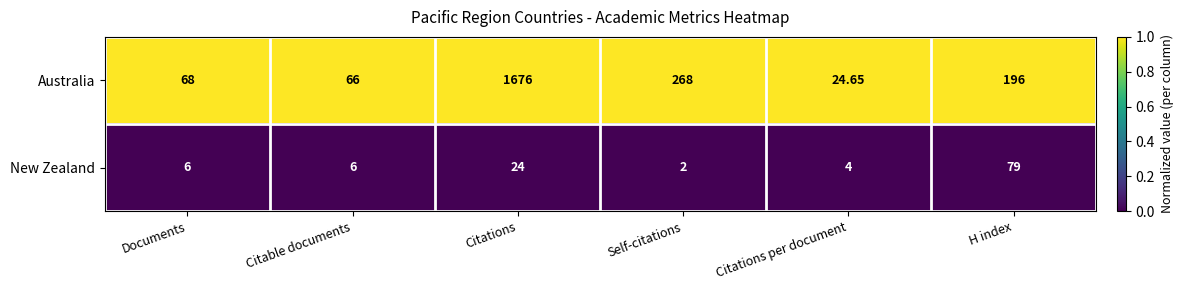

At which label does Australia first exceed 196?

Citations